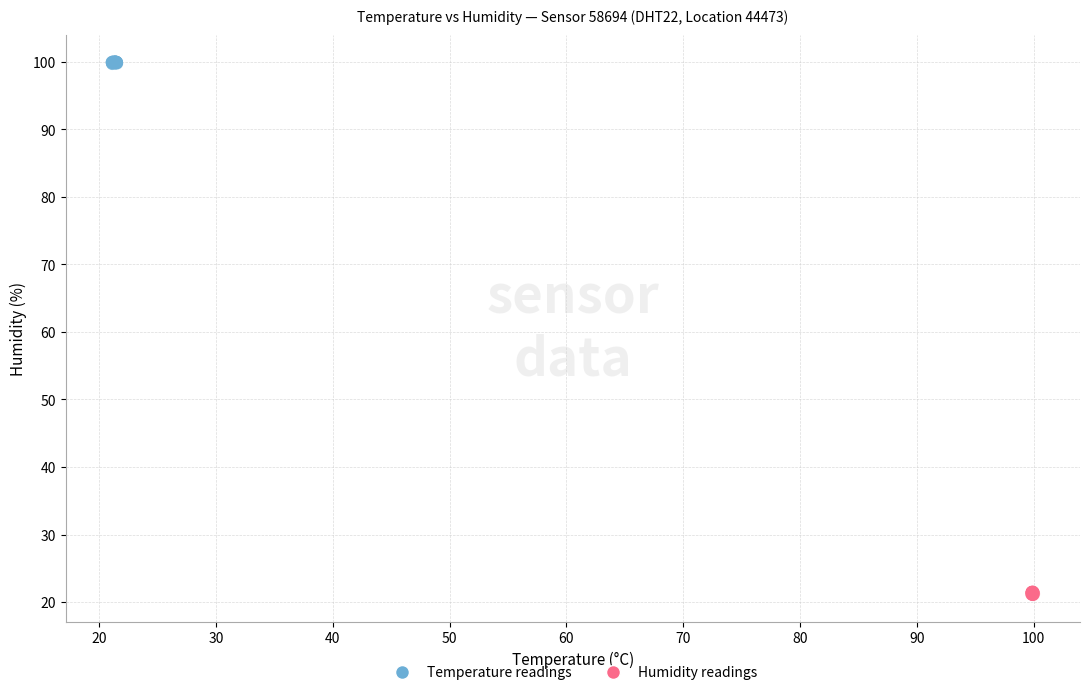

Which series reaches the minimum Y coordinate?

Humidity readings